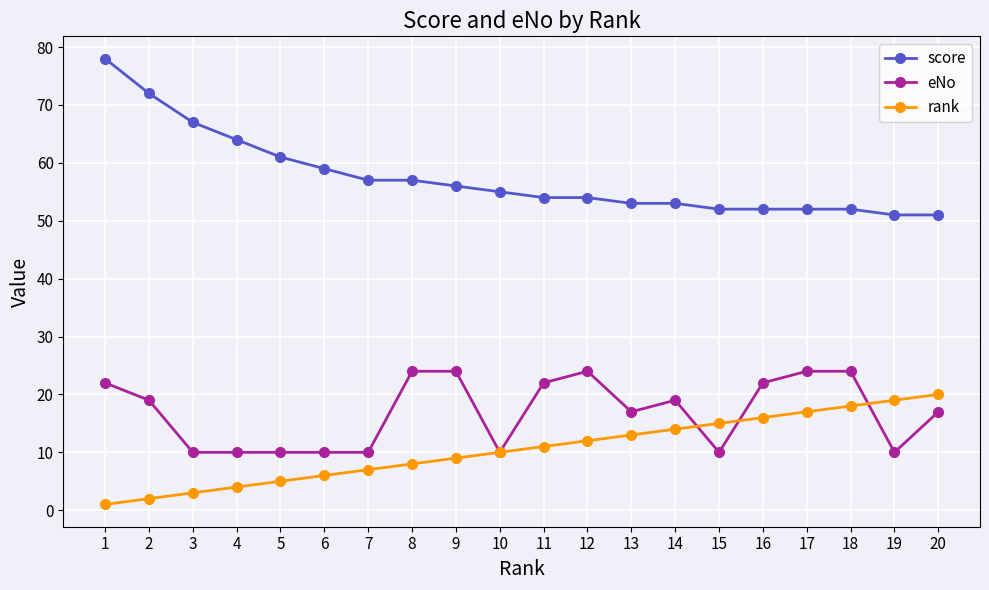

True or false: eNo has more than 1 points higher than both neighbors.

True